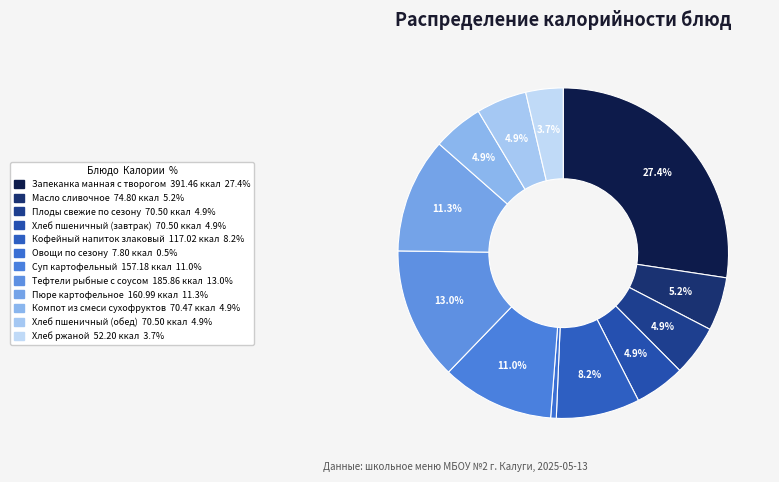

Which category has the biggest portion of the pie?

Запеканка манная с творогом